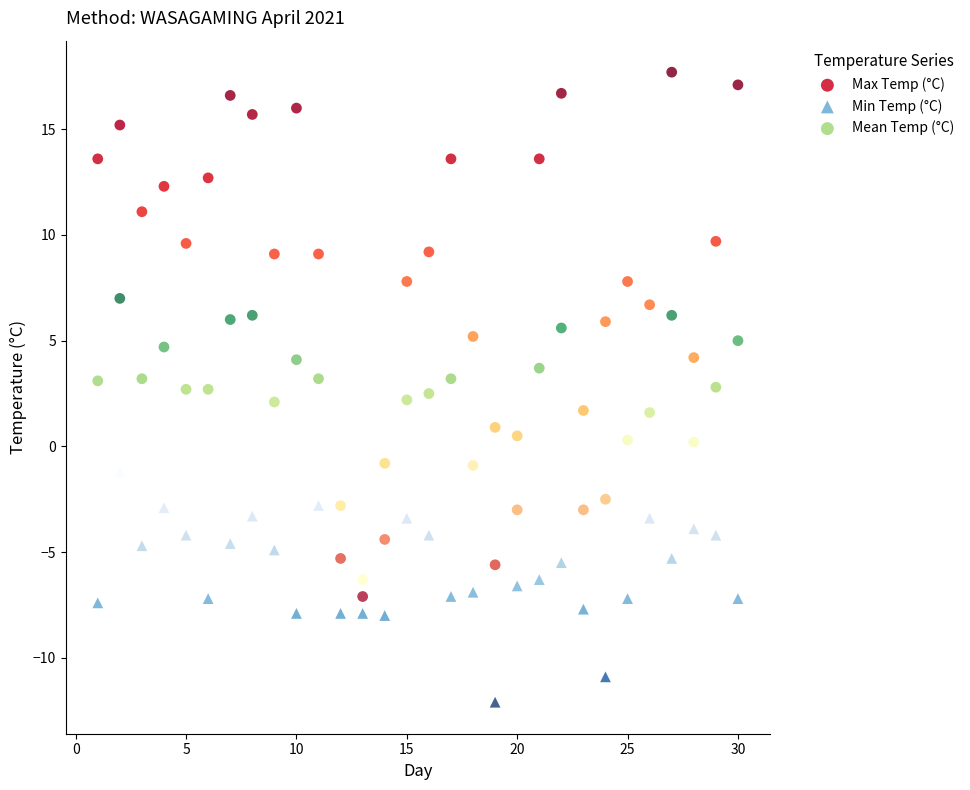

Which series reaches the minimum Y coordinate?

Min Temp (°C)